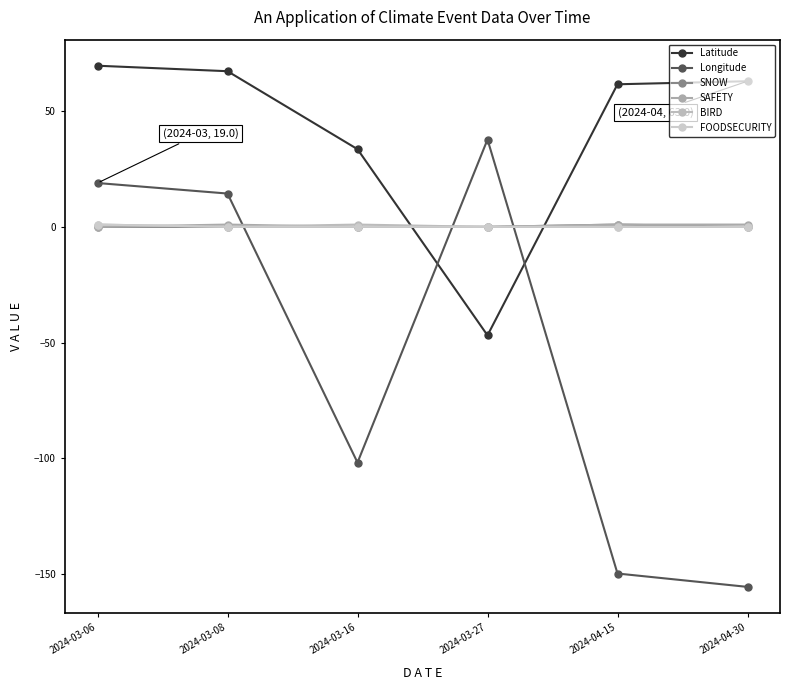

What is the label of the 2nd point from the right?

2024-04-15